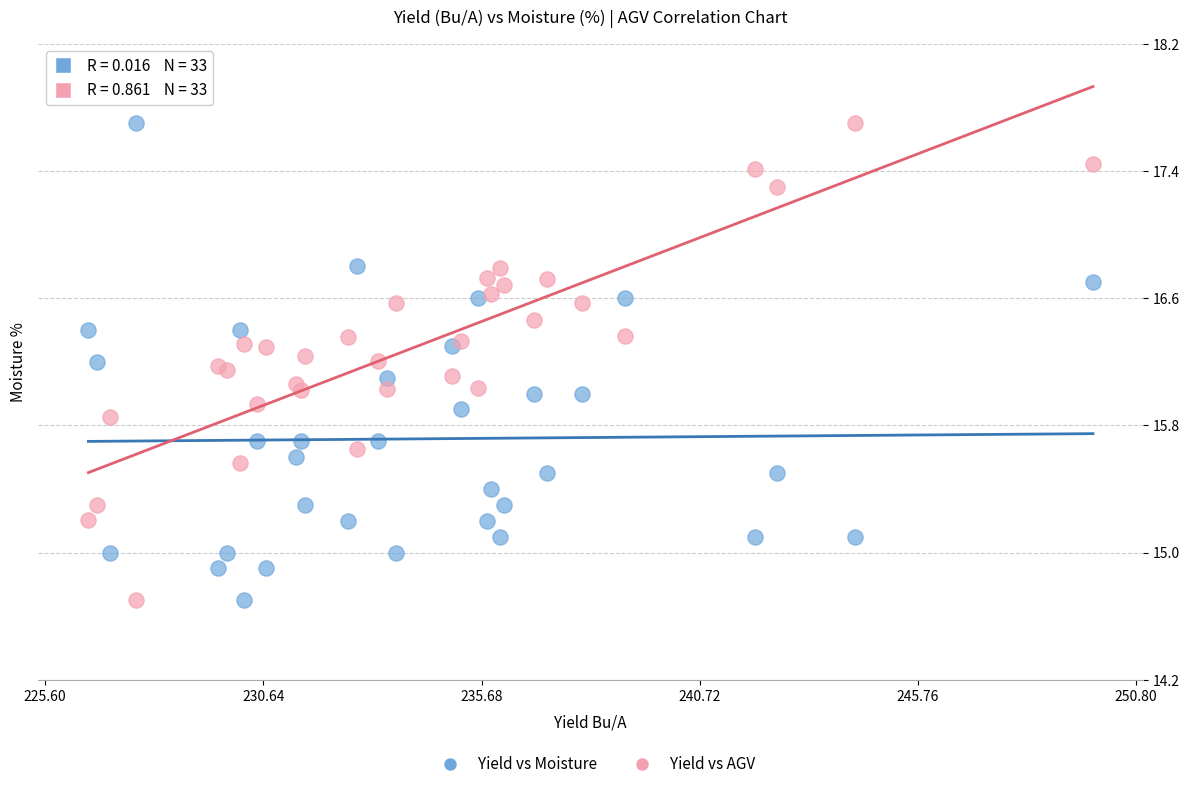

What is the X range (max minus min) for the scatter plot?

23.2